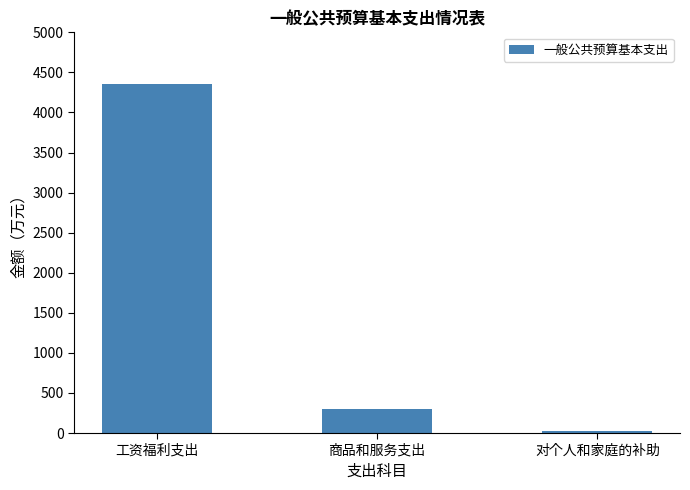

How many categories are shown in the chart?

3